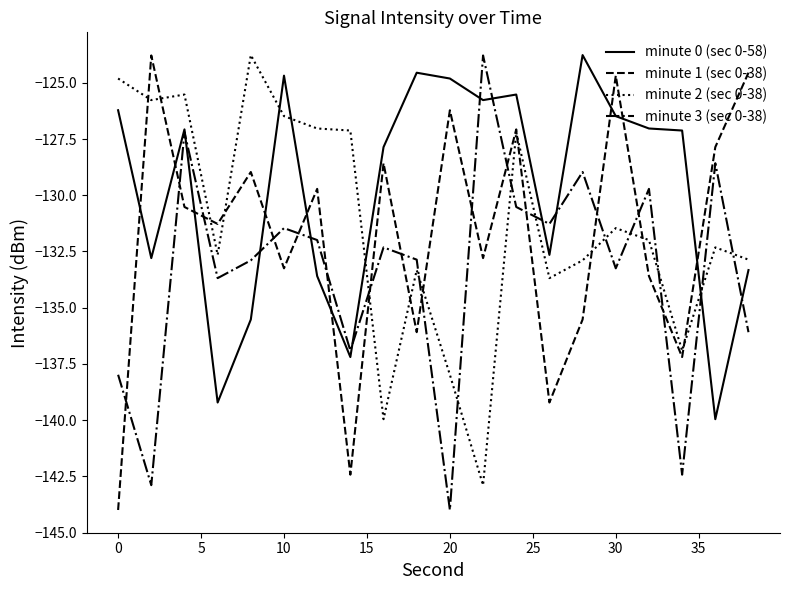

True or false: minute 2 (sec 0-38) and minute 0 (sec 0-58) cross at least once.

True